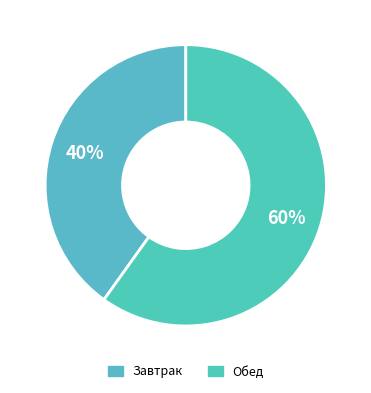

How many slices are in this pie chart?

2